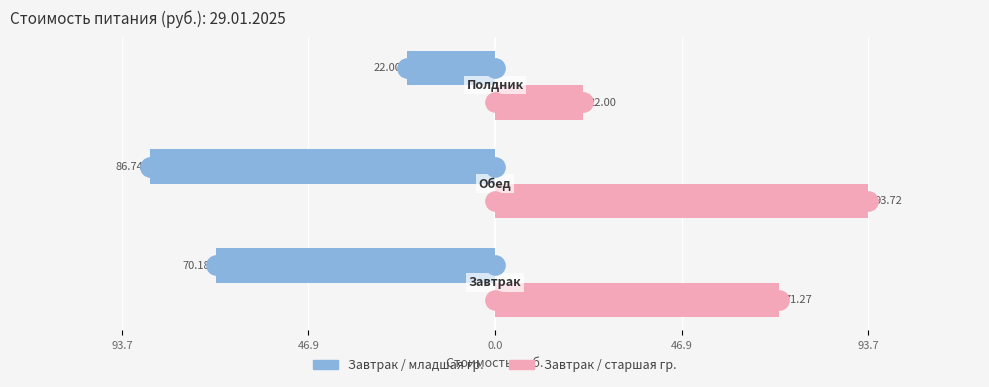

What position from the left is 46.9?

2